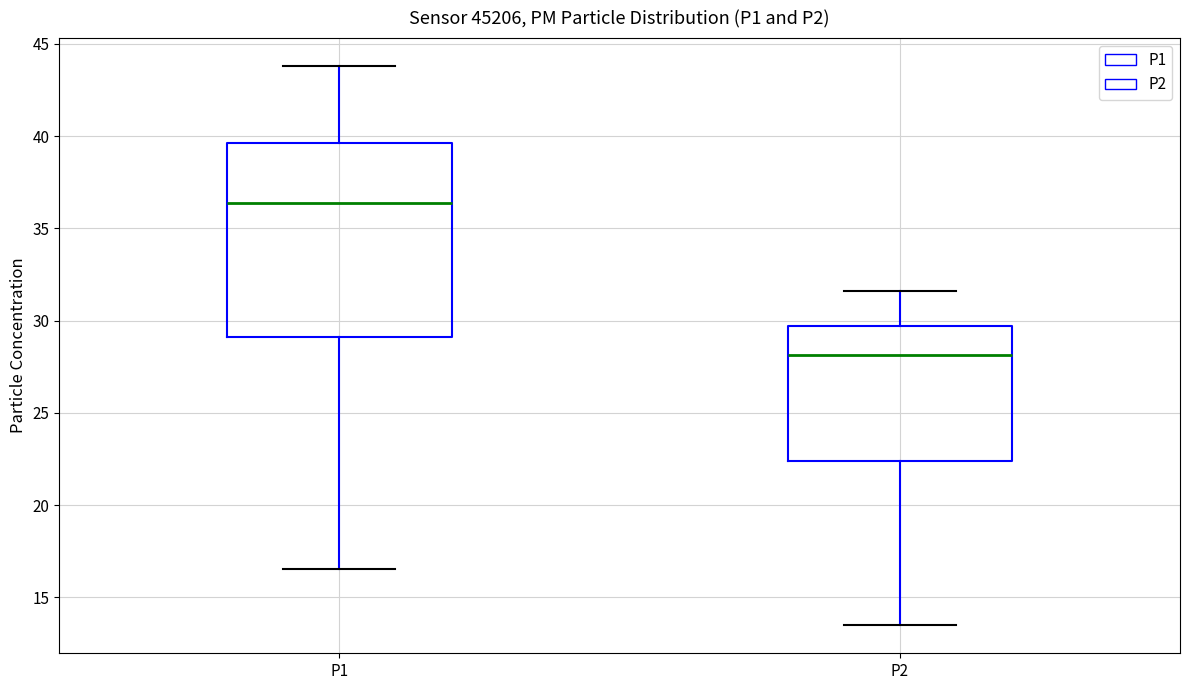

Reading left to right, transcribe this box plot: for each box, give where its median line is, the range the box spans, and where its two whiskers end, as read against the y-axis. The values are not printed on the chart, so give them approximately, as read against the axis.

P1: median 36.5, box 29.0 to 39.5, whiskers 16.5 to 44.0
P2: median 28.0, box 22.5 to 29.5, whiskers 13.5 to 31.5